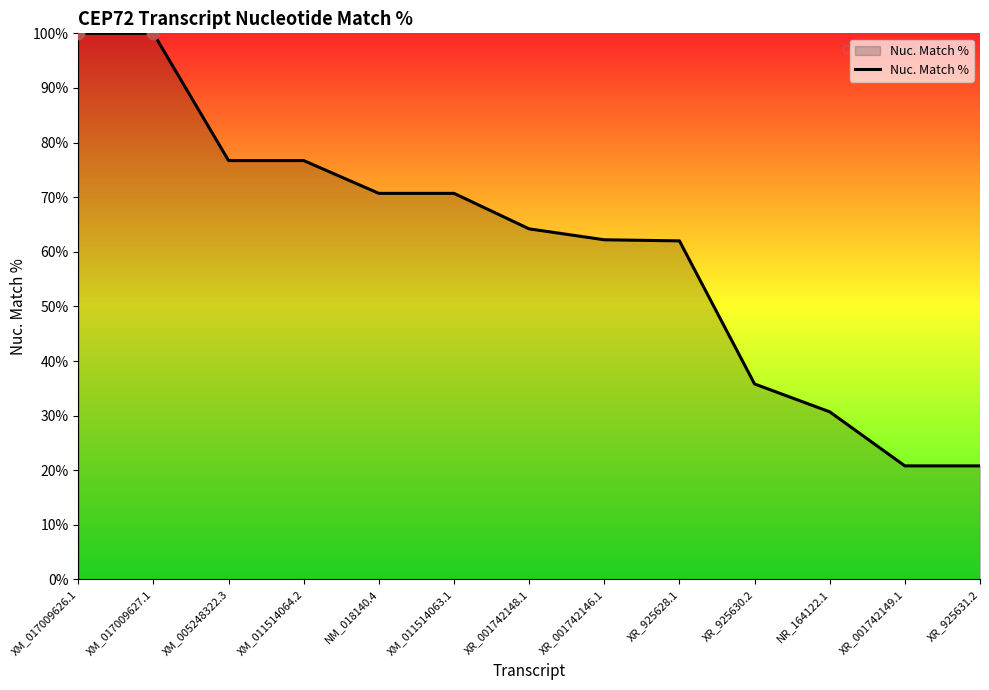

What is the ratio of the value at XR_925628.1 to the value at XM_017009627.1?

0.6